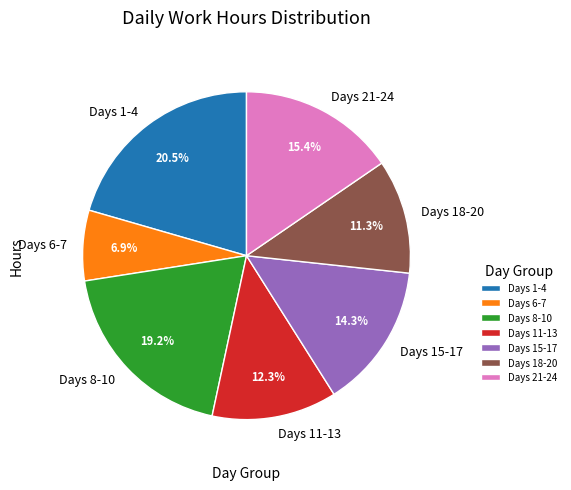

Which category has the smallest portion of the pie?

Days 6-7